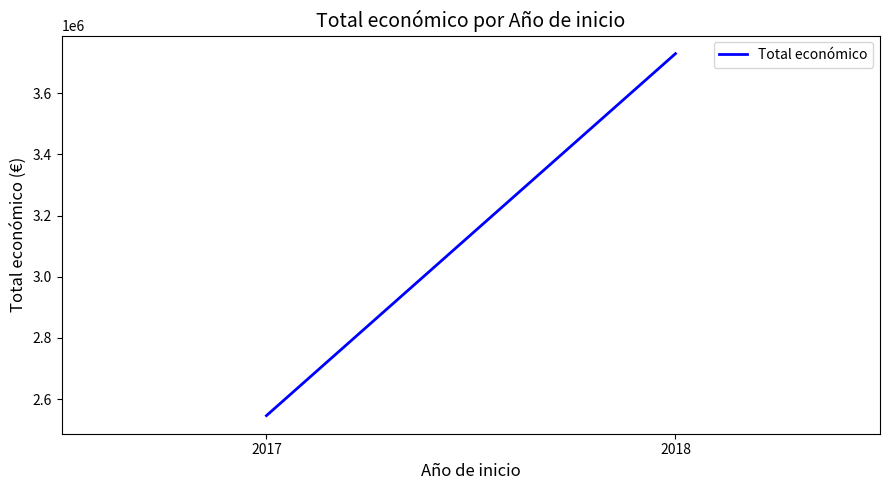

What is the difference between the maximum and minimum values?

1182715